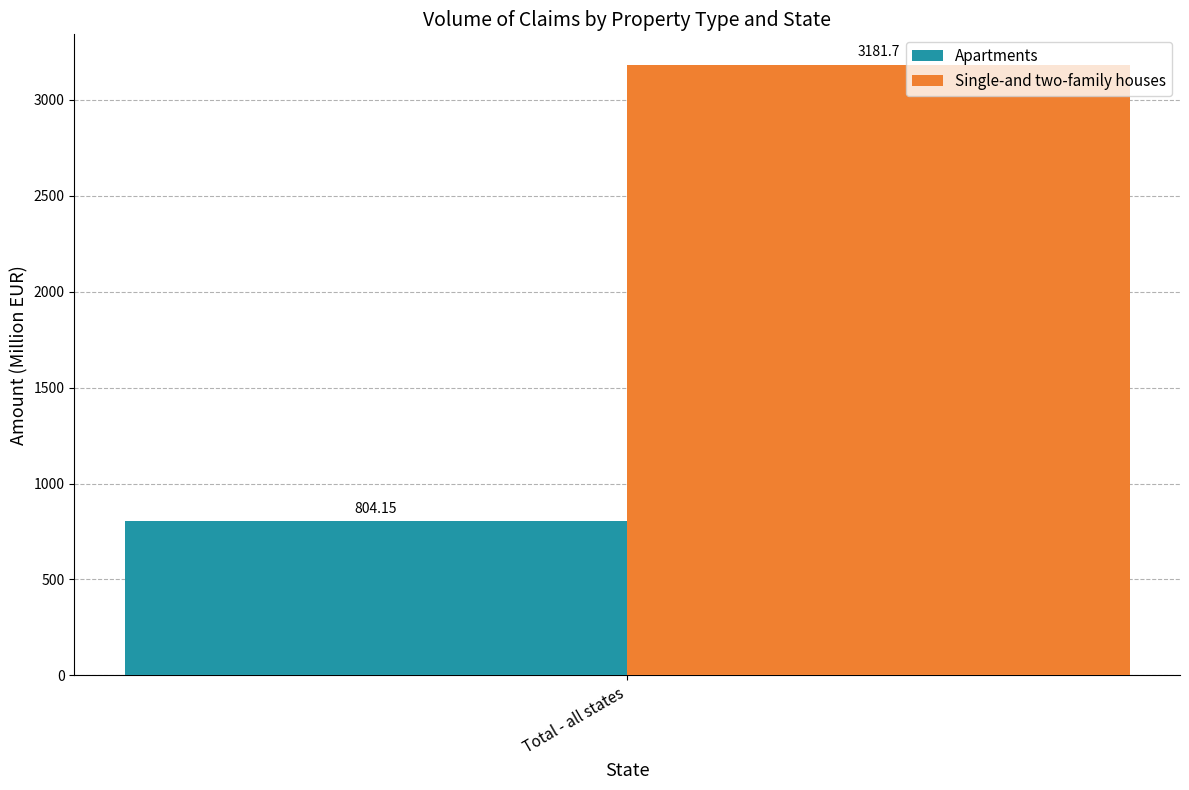

Which series has the largest range (max minus min)?

Apartments